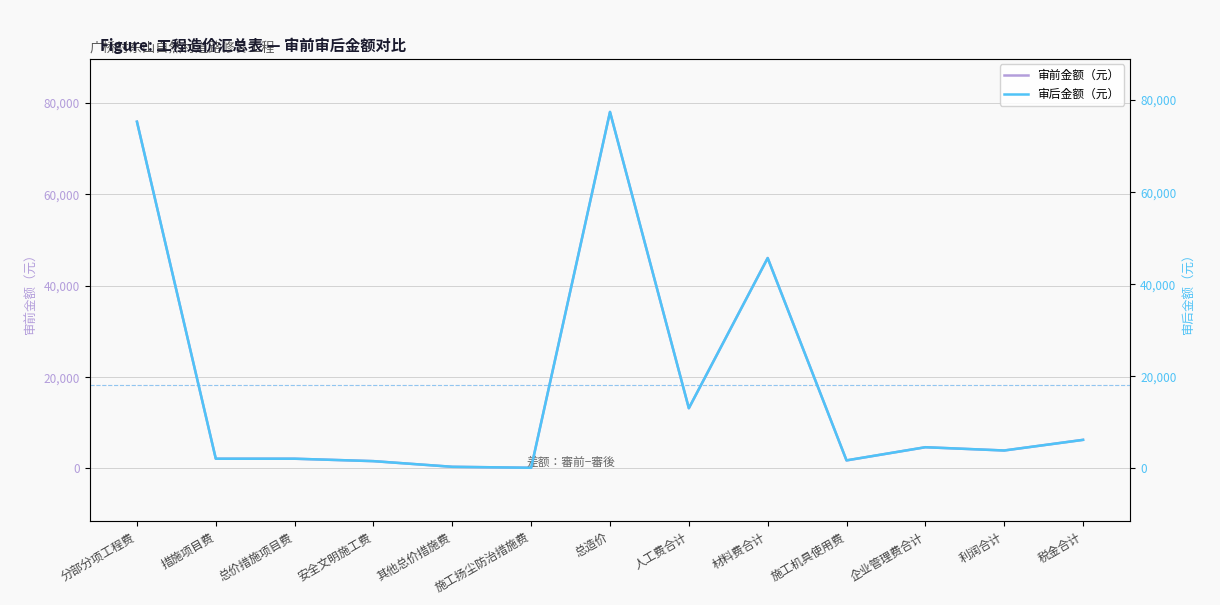

How many lines are shown in the chart?

2